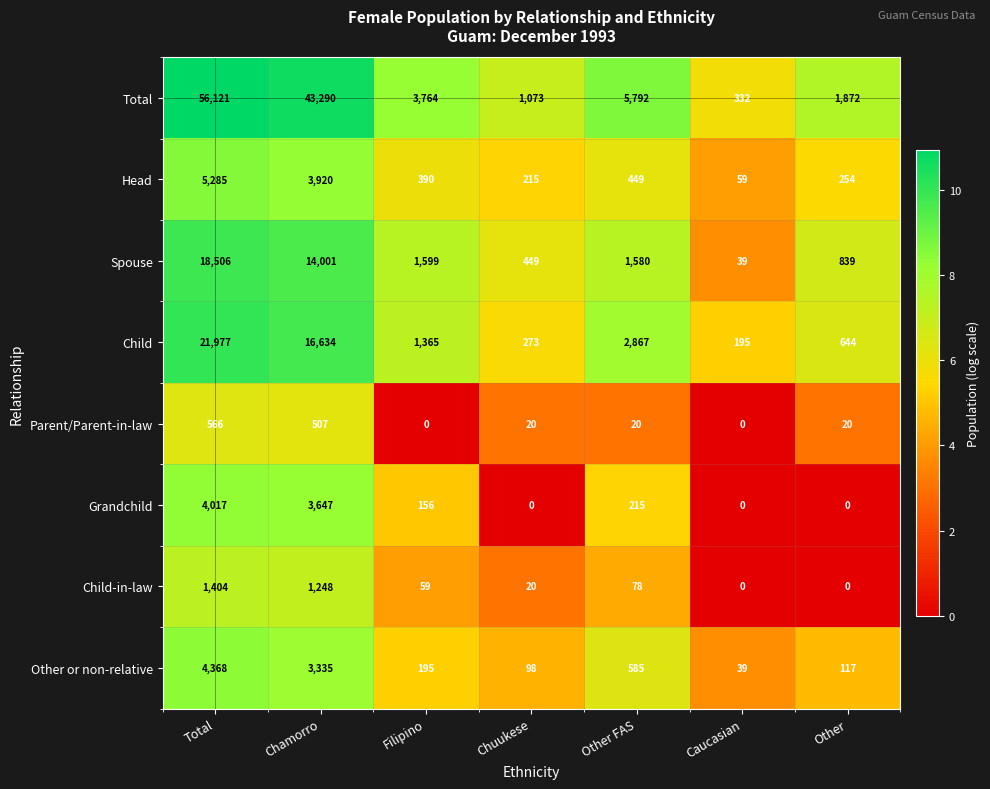

How many categories are shown in the chart?

7